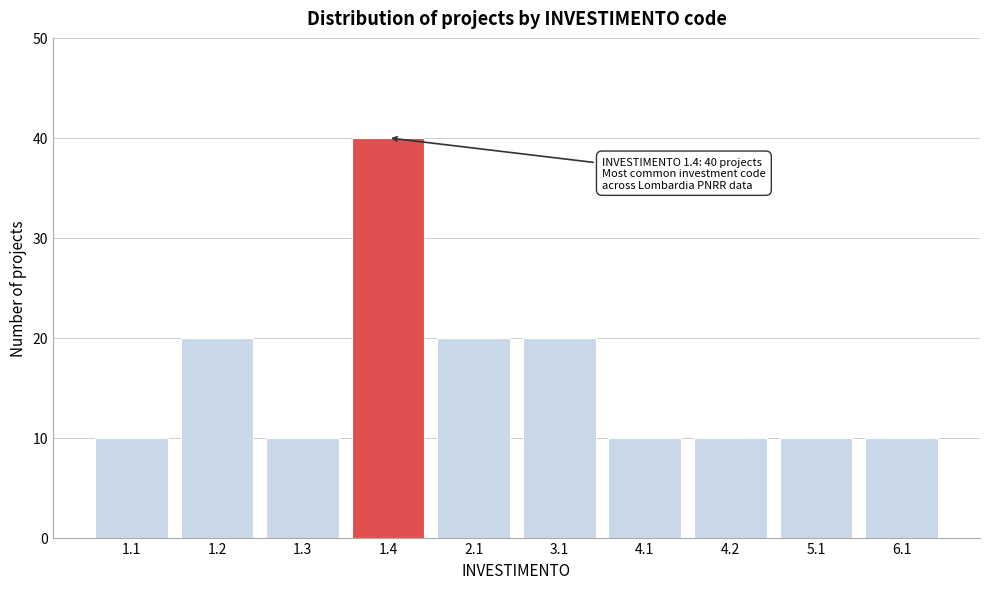

Reading left to right, list all the values displayed in this chart.

1.1=10	1.2=20	1.3=10	1.4=40	2.1=20	3.1=20	4.1=10	4.2=10	5.1=10	6.1=10